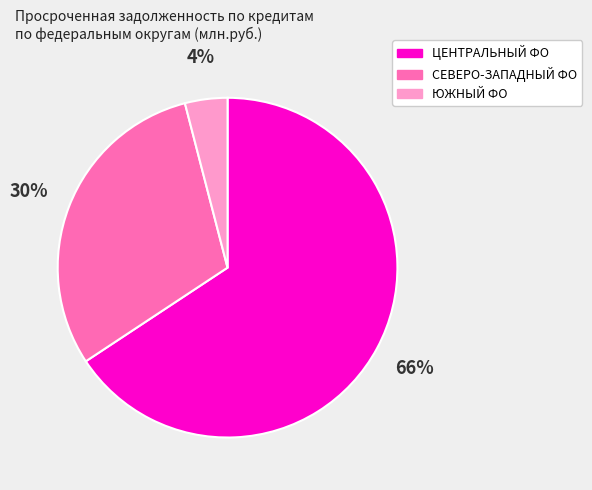

How many slices are in this pie chart?

3